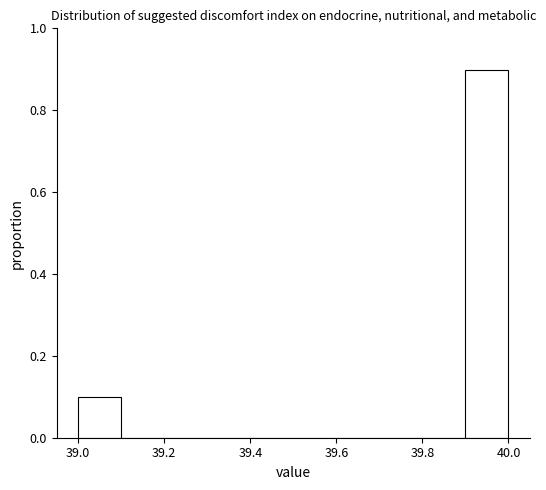

How tall is the bar that spans 39.9 to 40.0 on the x-axis? The values are not printed on the chart, so give them approximately, as read against the axis.

0.9